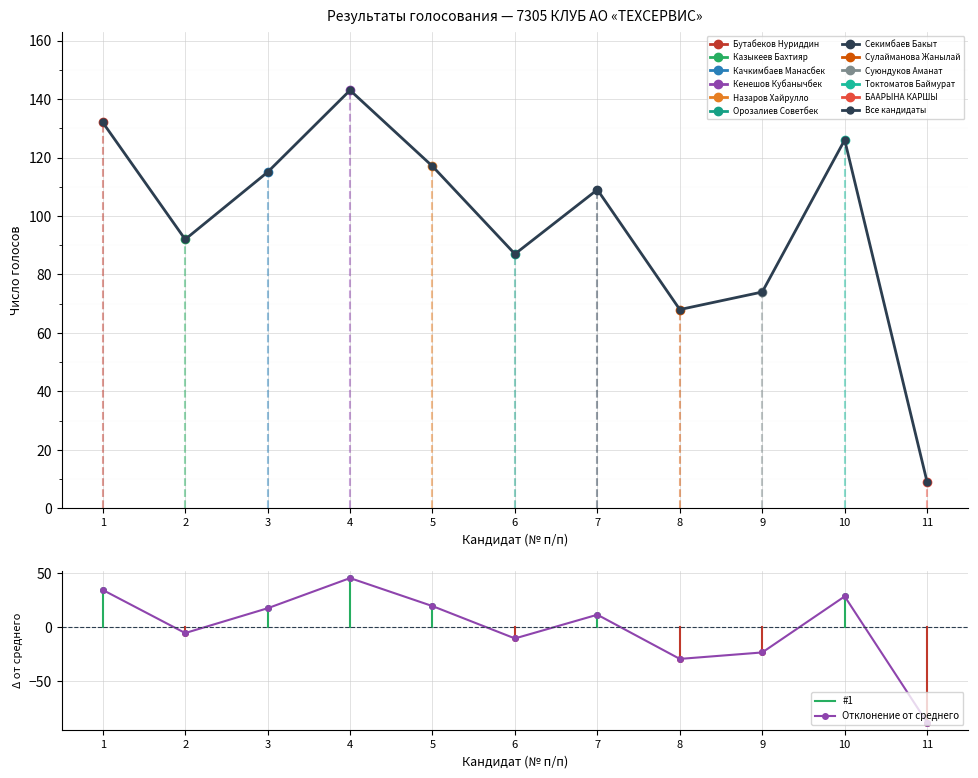

How many interior local peaks does the Отклонение от среднего series have?

3